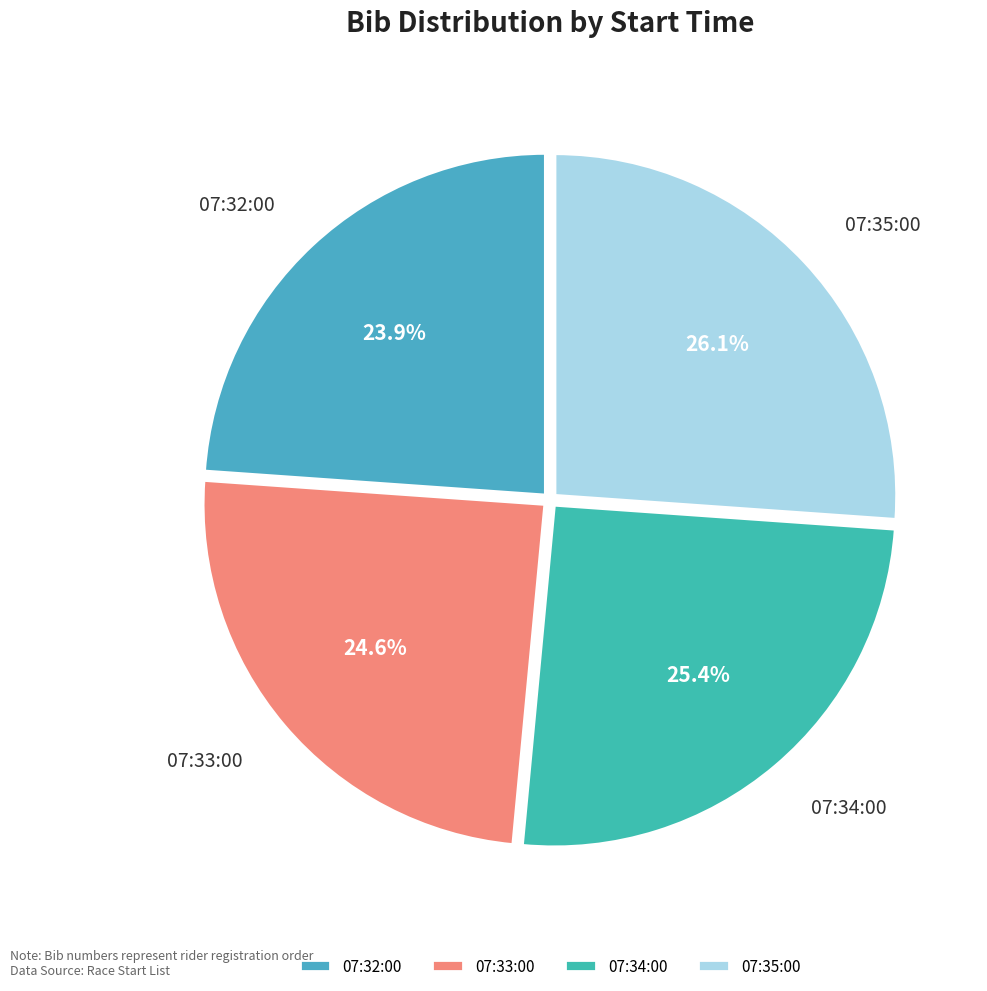

Count the number of slices in the pie.

4